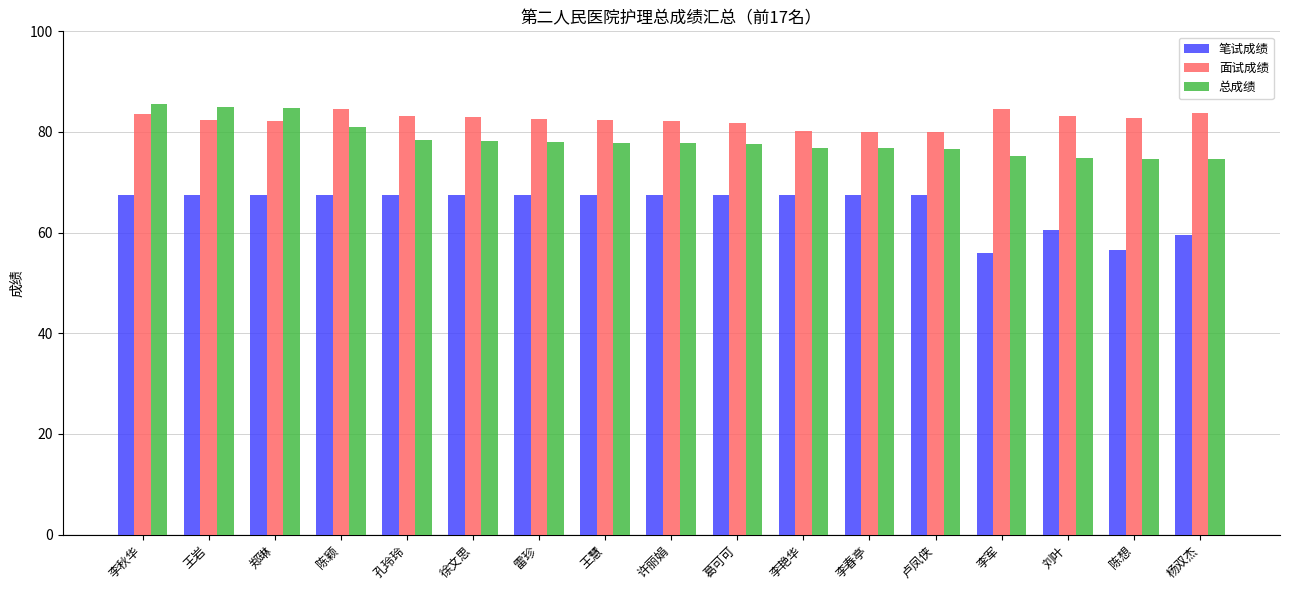

What is the average value of the 笔试成绩 series?

65.2